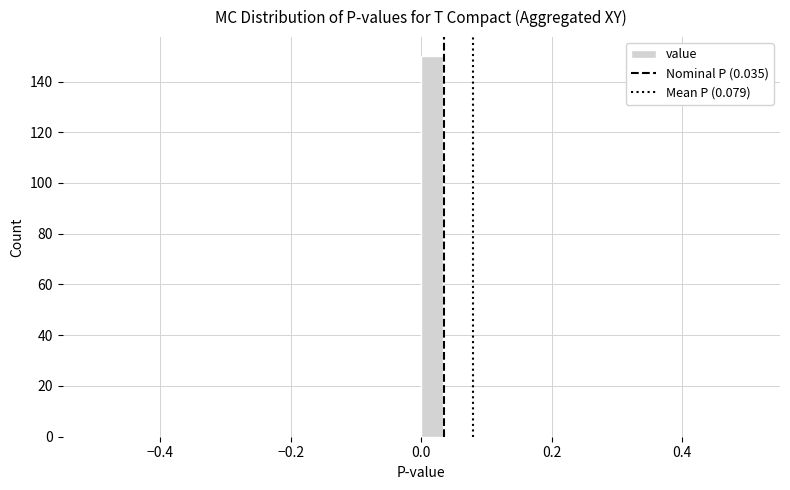

Read against the x-axis, roughly where is the centre of the tallest bar?

0.02